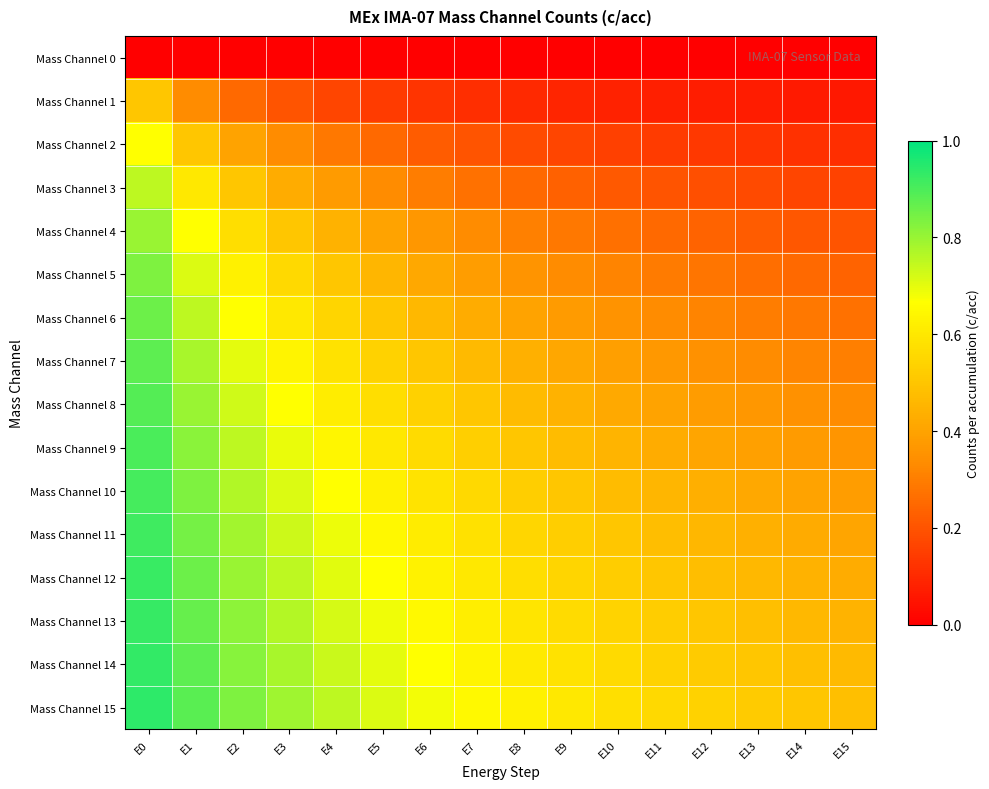

Reading left to right, what are all the values shown in this chart?

Mass Channel 0: E0=0.0	E1=0.0	E2=0.0	E3=0.0	E4=0.0	E5=0.0	E6=0.0	E7=0.0	E8=0.0	E9=0.0	E10=0.0	E11=0.0	E12=0.0	E13=0.0	E14=0.0	E15=0.0
Mass Channel 1: E0=0.5	E1=0.3	E2=0.2	E3=0.2	E4=0.2	E5=0.1	E6=0.1	E7=0.1	E8=0.1	E9=0.1	E10=0.1	E11=0.1	E12=0.1	E13=0.1	E14=0.1	E15=0.1
Mass Channel 2: E0=0.7	E1=0.5	E2=0.4	E3=0.3	E4=0.3	E5=0.2	E6=0.2	E7=0.2	E8=0.2	E9=0.2	E10=0.2	E11=0.1	E12=0.1	E13=0.1	E14=0.1	E15=0.1
Mass Channel 3: E0=0.8	E1=0.6	E2=0.5	E3=0.4	E4=0.4	E5=0.3	E6=0.3	E7=0.3	E8=0.2	E9=0.2	E10=0.2	E11=0.2	E12=0.2	E13=0.2	E14=0.2	E15=0.2
Mass Channel 4: E0=0.8	E1=0.7	E2=0.6	E3=0.5	E4=0.4	E5=0.4	E6=0.4	E7=0.3	E8=0.3	E9=0.3	E10=0.3	E11=0.2	E12=0.2	E13=0.2	E14=0.2	E15=0.2
Mass Channel 5: E0=0.8	E1=0.7	E2=0.6	E3=0.6	E4=0.5	E5=0.5	E6=0.4	E7=0.4	E8=0.4	E9=0.3	E10=0.3	E11=0.3	E12=0.3	E13=0.3	E14=0.2	E15=0.2
Mass Channel 6: E0=0.9	E1=0.8	E2=0.7	E3=0.6	E4=0.5	E5=0.5	E6=0.5	E7=0.4	E8=0.4	E9=0.4	E10=0.4	E11=0.3	E12=0.3	E13=0.3	E14=0.3	E15=0.3
Mass Channel 7: E0=0.9	E1=0.8	E2=0.7	E3=0.6	E4=0.6	E5=0.5	E6=0.5	E7=0.5	E8=0.4	E9=0.4	E10=0.4	E11=0.4	E12=0.3	E13=0.3	E14=0.3	E15=0.3
Mass Channel 8: E0=0.9	E1=0.8	E2=0.7	E3=0.7	E4=0.6	E5=0.6	E6=0.5	E7=0.5	E8=0.5	E9=0.4	E10=0.4	E11=0.4	E12=0.4	E13=0.4	E14=0.3	E15=0.3
Mass Channel 9: E0=0.9	E1=0.8	E2=0.8	E3=0.7	E4=0.6	E5=0.6	E6=0.6	E7=0.5	E8=0.5	E9=0.5	E10=0.5	E11=0.4	E12=0.4	E13=0.4	E14=0.4	E15=0.4
Mass Channel 10: E0=0.9	E1=0.8	E2=0.8	E3=0.7	E4=0.7	E5=0.6	E6=0.6	E7=0.6	E8=0.5	E9=0.5	E10=0.5	E11=0.5	E12=0.4	E13=0.4	E14=0.4	E15=0.4
Mass Channel 11: E0=0.9	E1=0.8	E2=0.8	E3=0.7	E4=0.7	E5=0.6	E6=0.6	E7=0.6	E8=0.6	E9=0.5	E10=0.5	E11=0.5	E12=0.5	E13=0.4	E14=0.4	E15=0.4
Mass Channel 12: E0=0.9	E1=0.9	E2=0.8	E3=0.8	E4=0.7	E5=0.7	E6=0.6	E7=0.6	E8=0.6	E9=0.5	E10=0.5	E11=0.5	E12=0.5	E13=0.5	E14=0.4	E15=0.4
Mass Channel 13: E0=0.9	E1=0.9	E2=0.8	E3=0.8	E4=0.7	E5=0.7	E6=0.7	E7=0.6	E8=0.6	E9=0.6	E10=0.5	E11=0.5	E12=0.5	E13=0.5	E14=0.5	E15=0.4
Mass Channel 14: E0=0.9	E1=0.9	E2=0.8	E3=0.8	E4=0.7	E5=0.7	E6=0.7	E7=0.6	E8=0.6	E9=0.6	E10=0.6	E11=0.5	E12=0.5	E13=0.5	E14=0.5	E15=0.5
Mass Channel 15: E0=0.9	E1=0.9	E2=0.8	E3=0.8	E4=0.8	E5=0.7	E6=0.7	E7=0.7	E8=0.6	E9=0.6	E10=0.6	E11=0.6	E12=0.5	E13=0.5	E14=0.5	E15=0.5